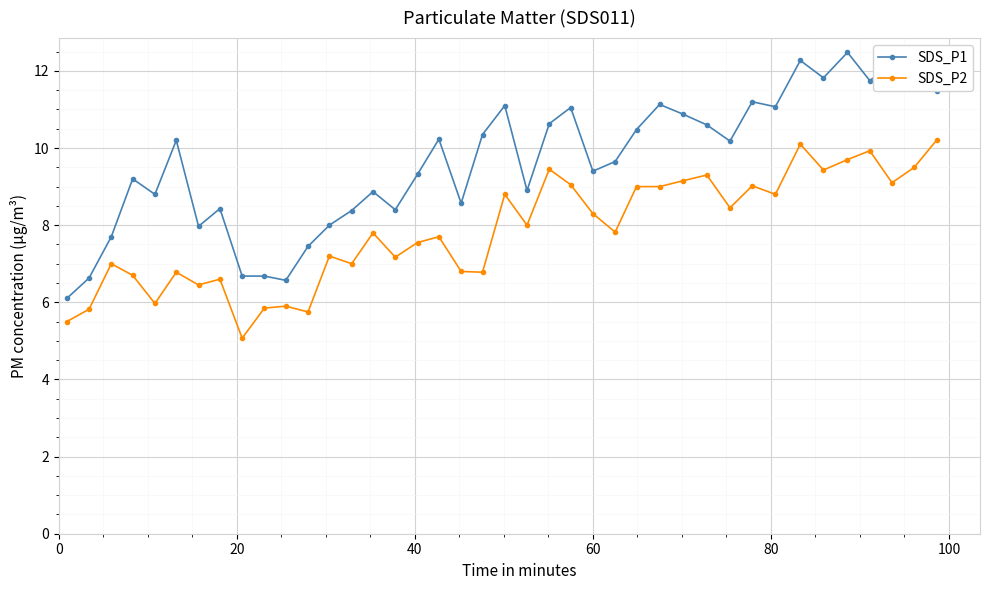

How many data points in SDS_P1 are less than 10?

20